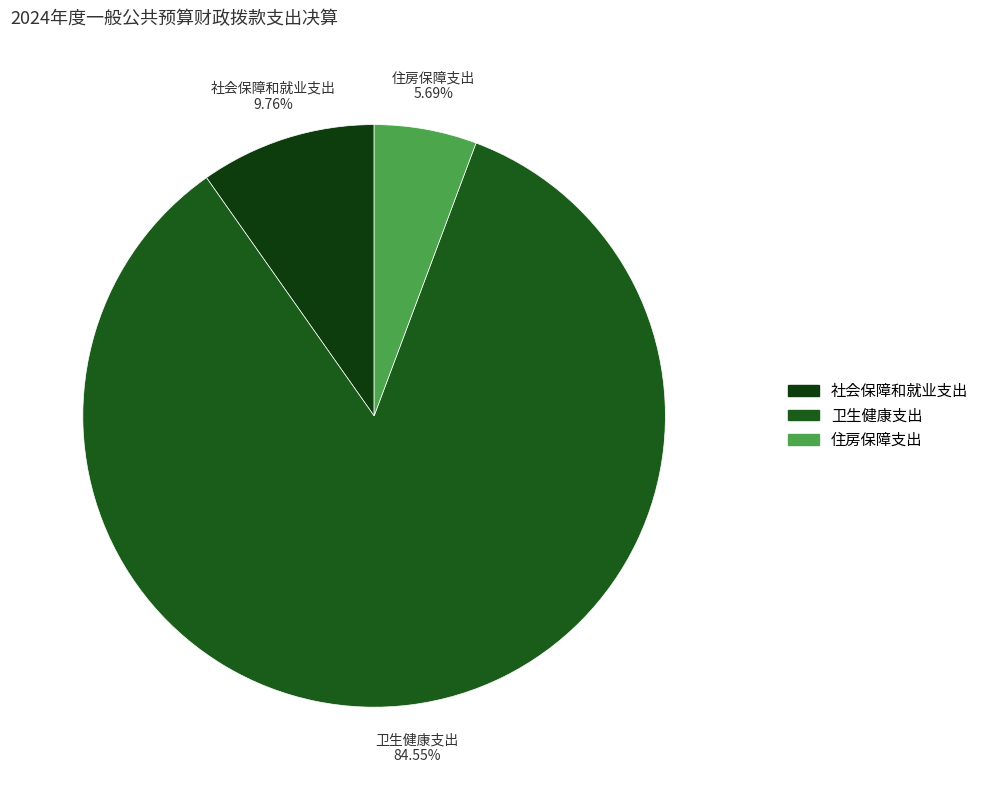

Which has a higher value, 社会保障和就业支出 or 住房保障支出?

社会保障和就业支出